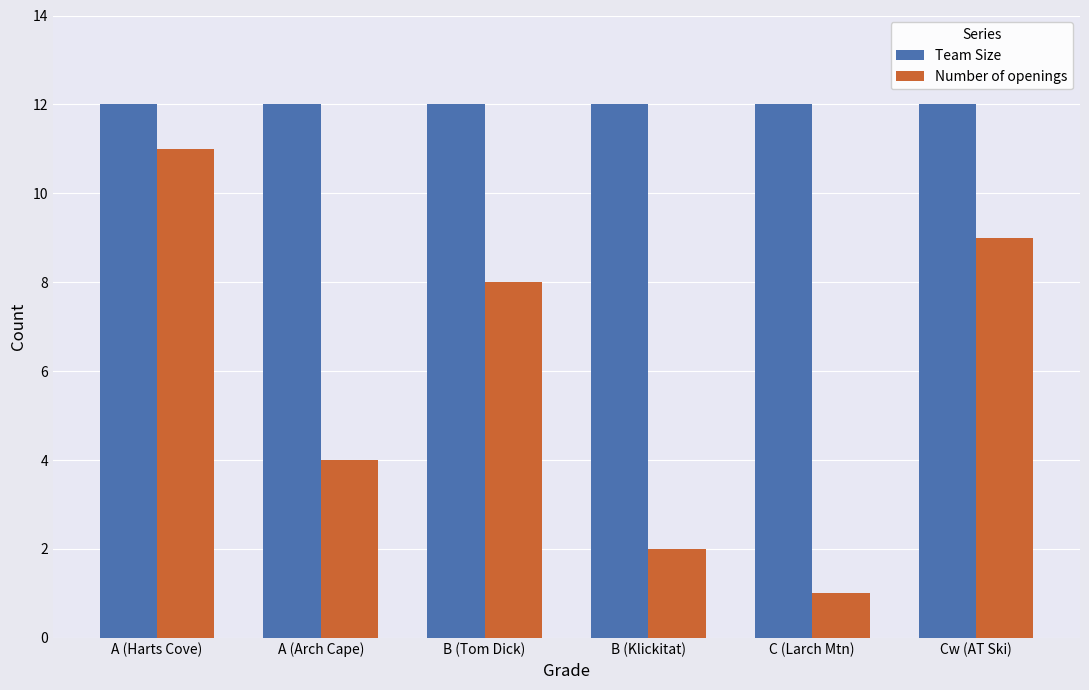

Reading right to left, extract all data points from this chart.

Team Size: Cw (AT Ski)=12	C (Larch Mtn)=12	B (Klickitat)=12	B (Tom Dick)=12	A (Arch Cape)=12	A (Harts Cove)=12
Number of openings: Cw (AT Ski)=9	C (Larch Mtn)=1	B (Klickitat)=2	B (Tom Dick)=8	A (Arch Cape)=4	A (Harts Cove)=11